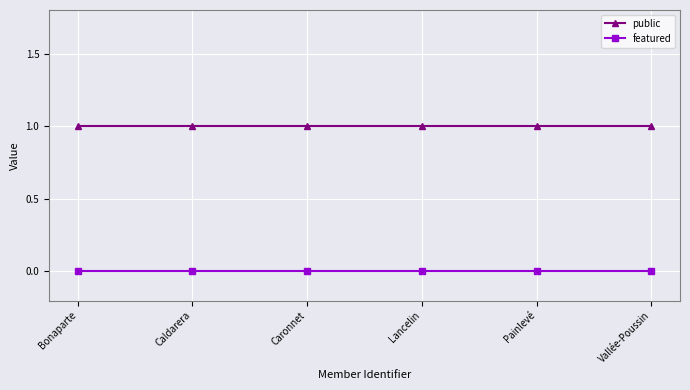

What is the total value across all series at Lancelin?

1